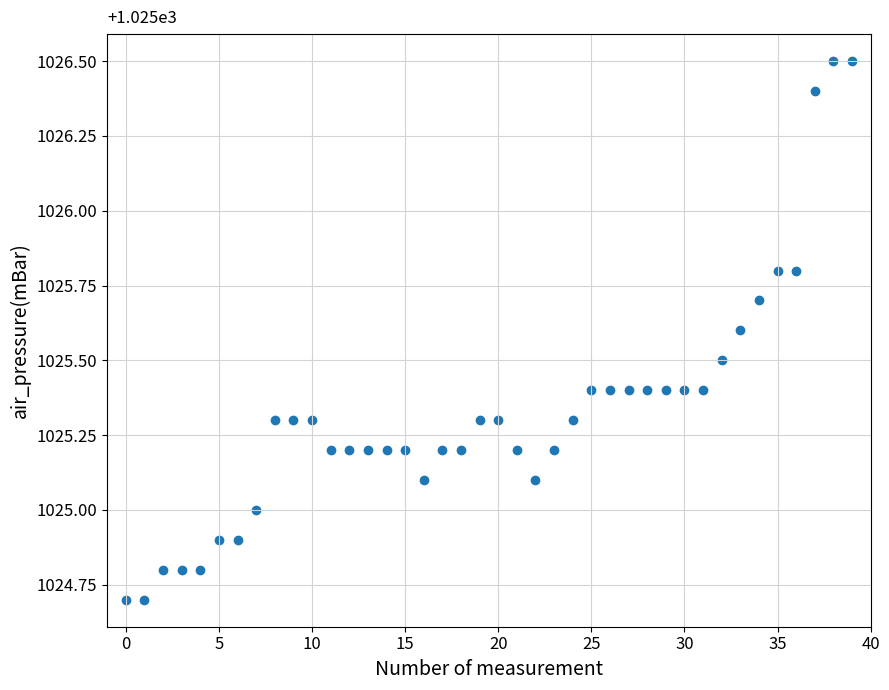

What is the range of Y values (max minus min)?

1.8